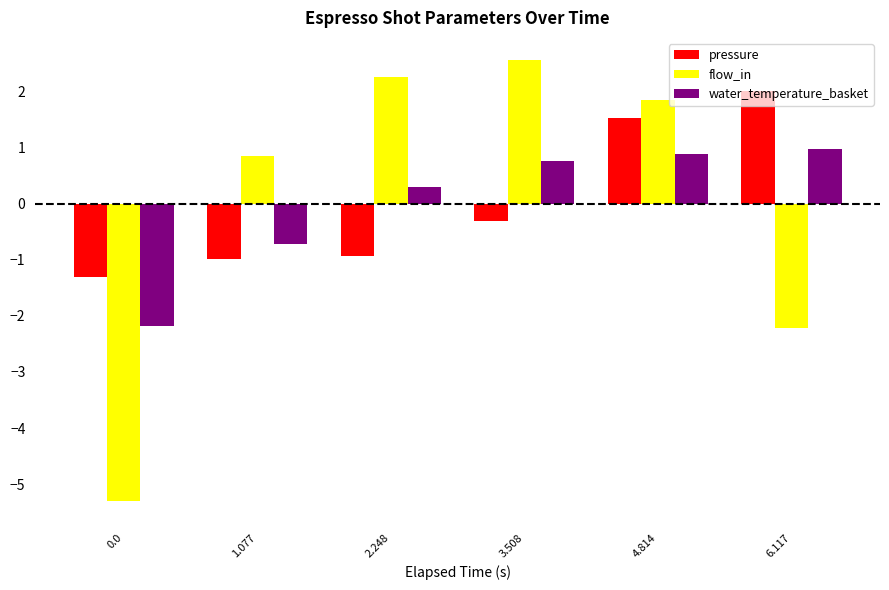

Rank the series by their maximum value, from lowest to highest.

water_temperature_basket, pressure, flow_in